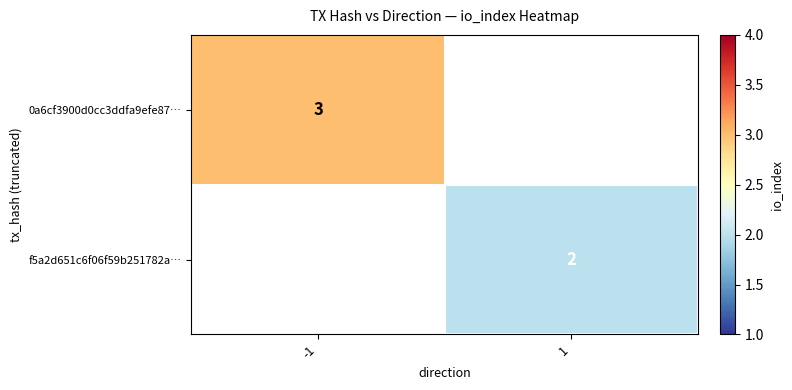

Is the value of f5a2d651c6f06f59b251782a… at 1 greater than the value of 0a6cf3900d0cc3ddfa9efe87… at -1?

No